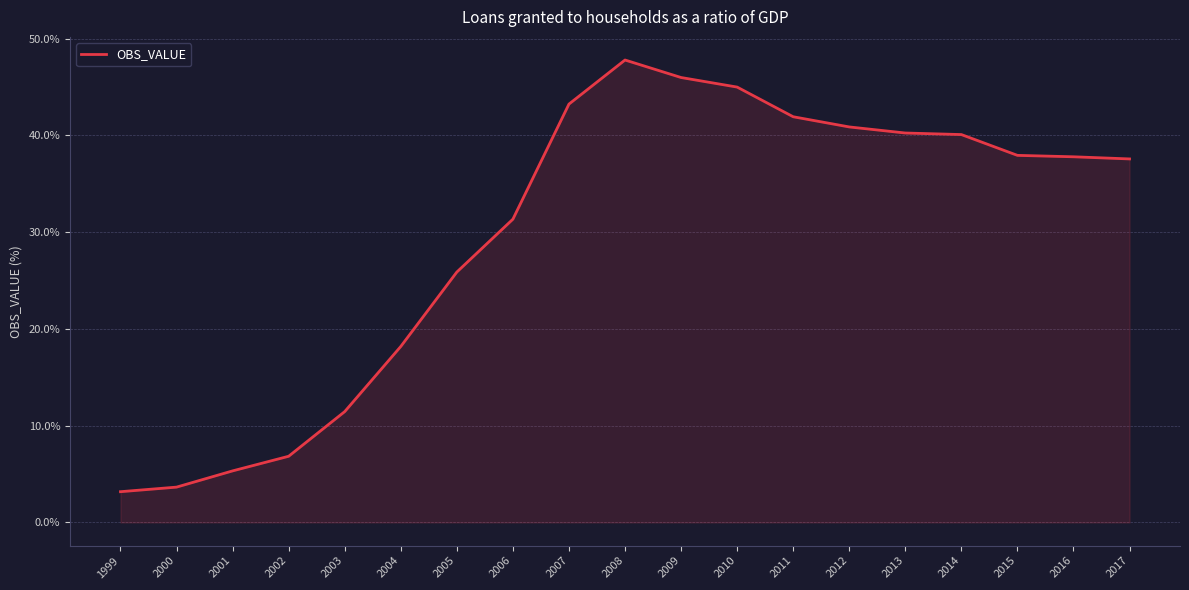

Where does the data first go above 37?

2007